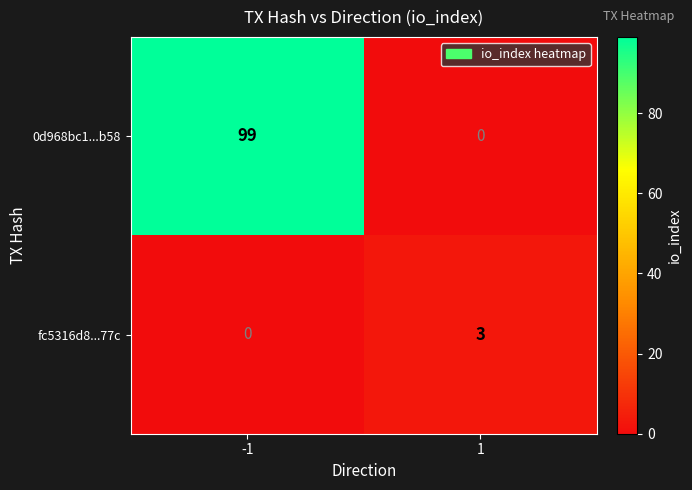

List the series in order of their peak value, highest first.

0d968bc1...b58, fc5316d8...77c